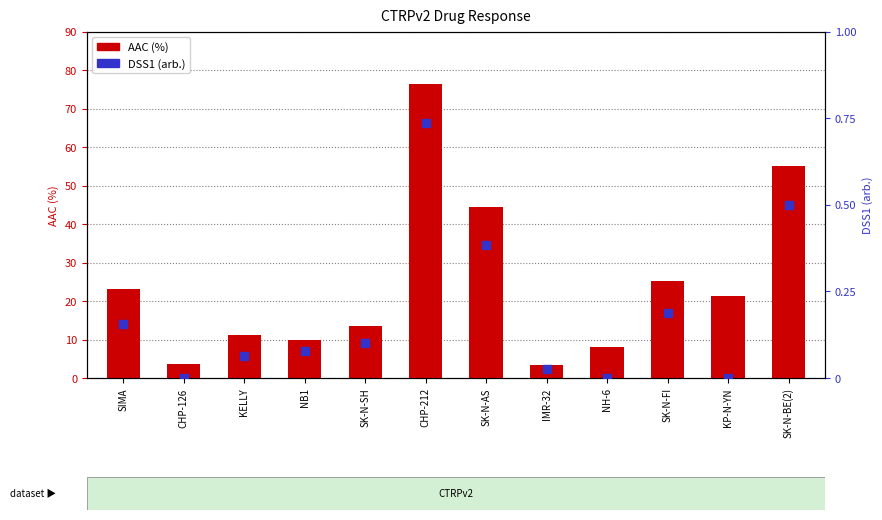

What is the total value across all series at CHP-212?

77.1